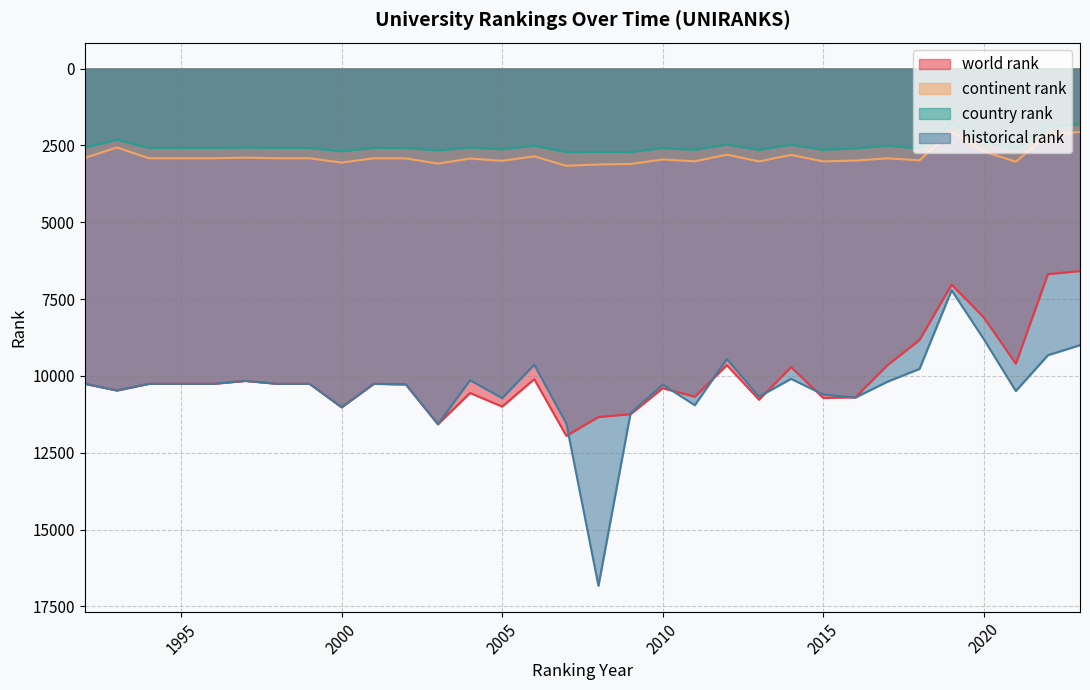

Between 2002 and 2001, which is larger?

2002